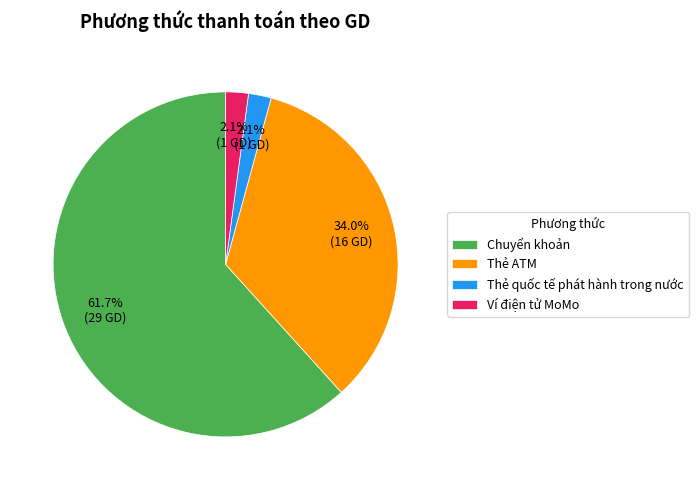

Which category has the biggest portion of the pie?

Chuyển khoản